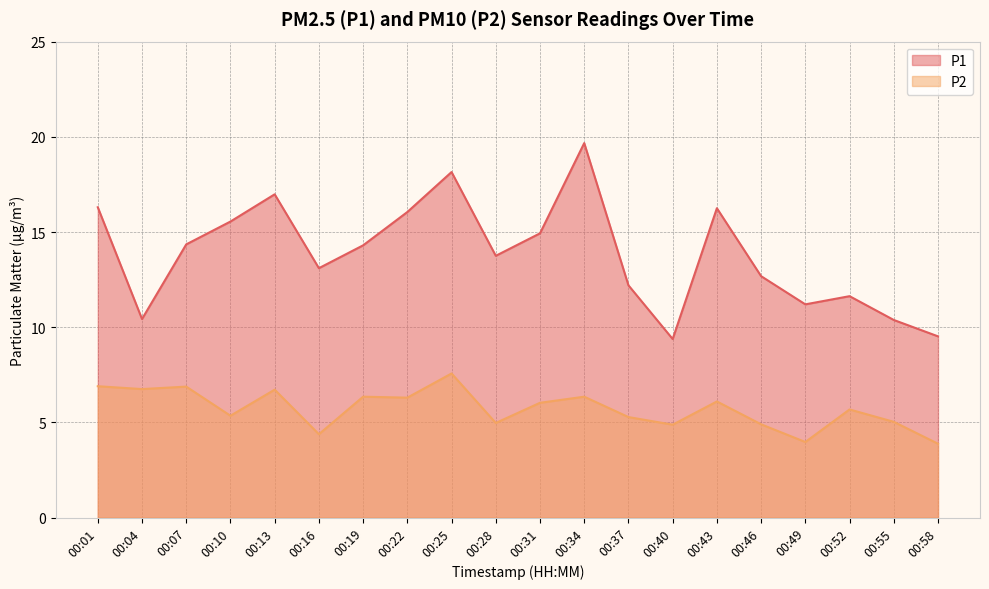

What is the difference between the highest and lowest values at 00:07?

7.5